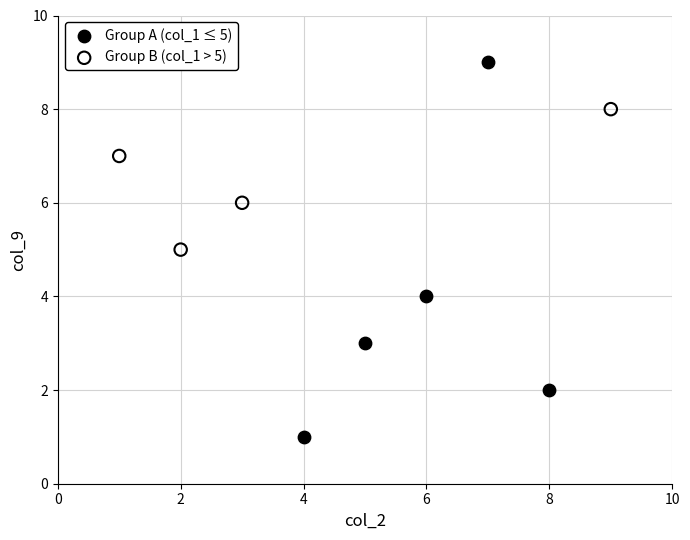

Which series contains the highest Y value?

Group A (col_1 ≤ 5)